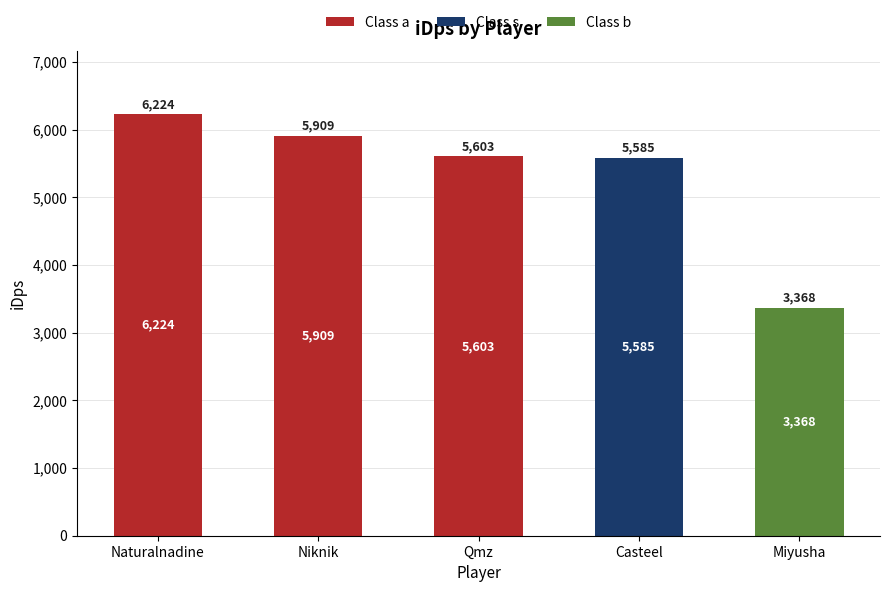

At which category is the sum across all series the highest?

Naturalnadine